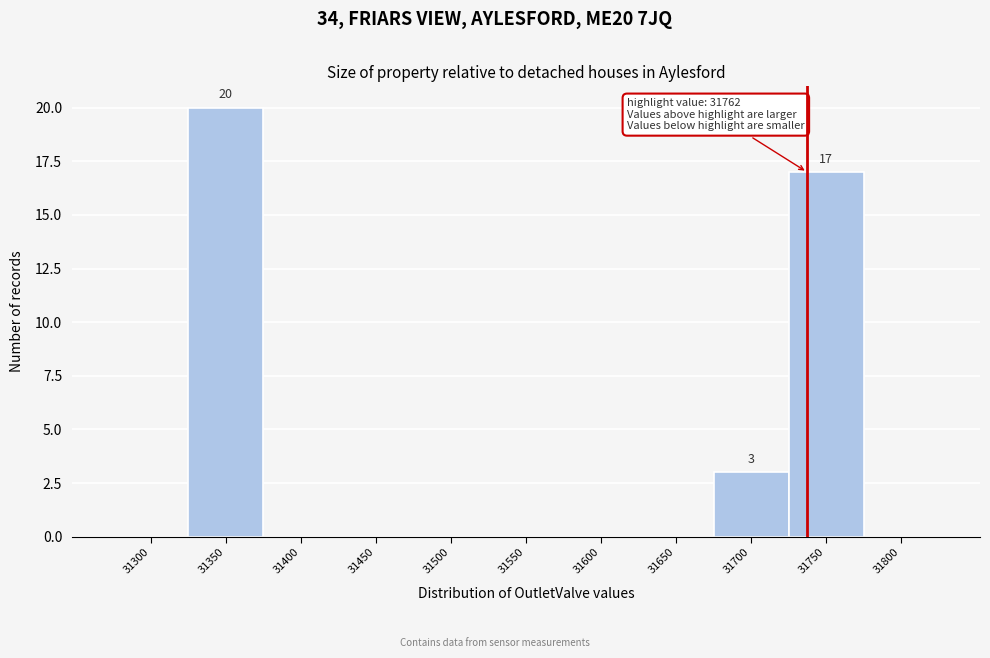

Reading right to left, extract all data points from this chart.

31800=0	31750=17	31700=3	31650=0	31600=0	31550=0	31500=0	31450=0	31400=0	31350=20	31300=0